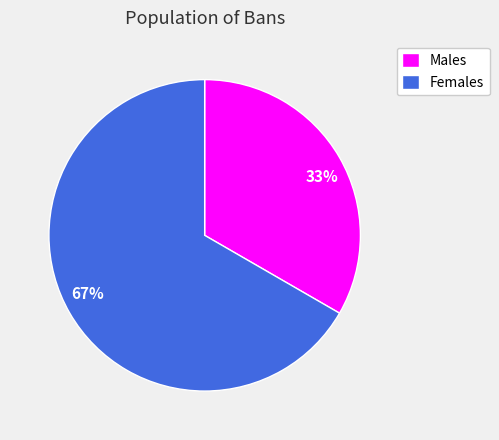

Which slice is the smallest?

Males